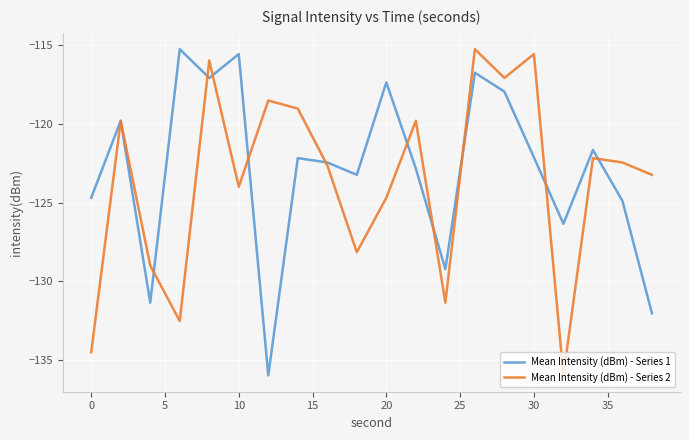

What is the minimum value for Mean Intensity (dBm) - Series 1?

-136.0